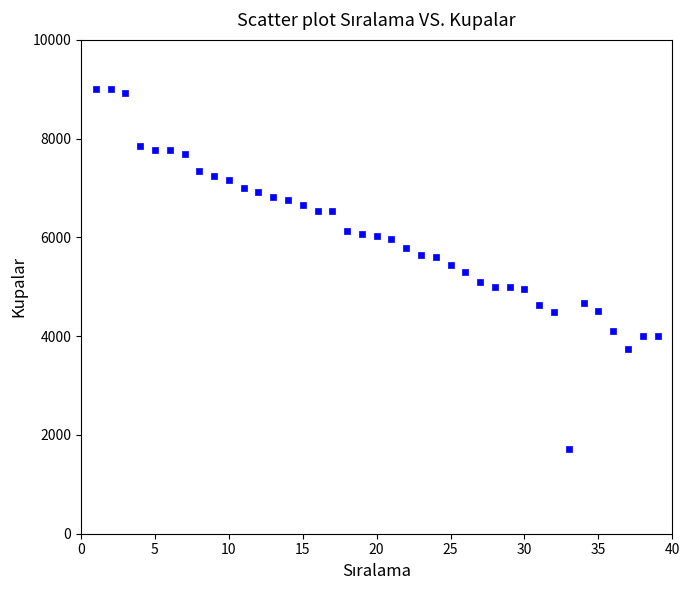

What is the range of Y values (max minus min)?

7283